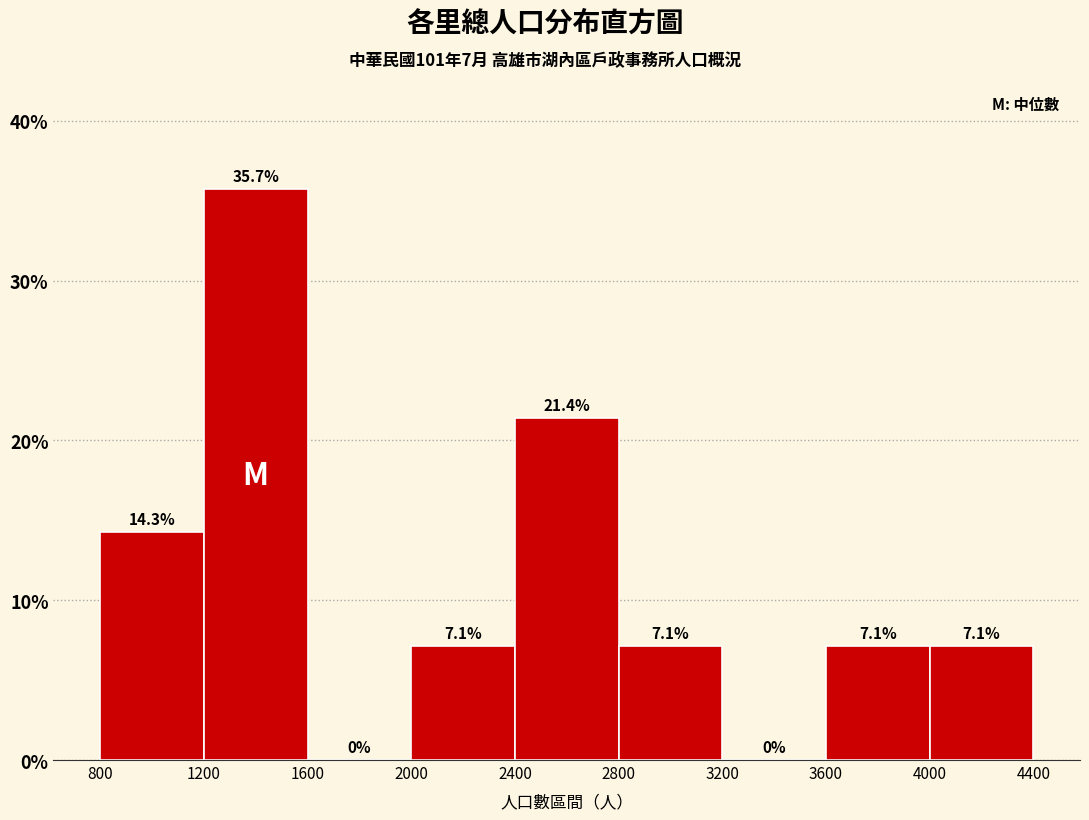

Reading left to right, list every bar in this chart as the range it spans on the x-axis followed by its height.

800 to 1200: 14.3
1200 to 1600: 35.7
1600 to 2000: 0.0
2000 to 2400: 7.1
2400 to 2800: 21.4
2800 to 3200: 7.1
3200 to 3600: 0.0
3600 to 4000: 7.1
4000 to 4400: 7.1